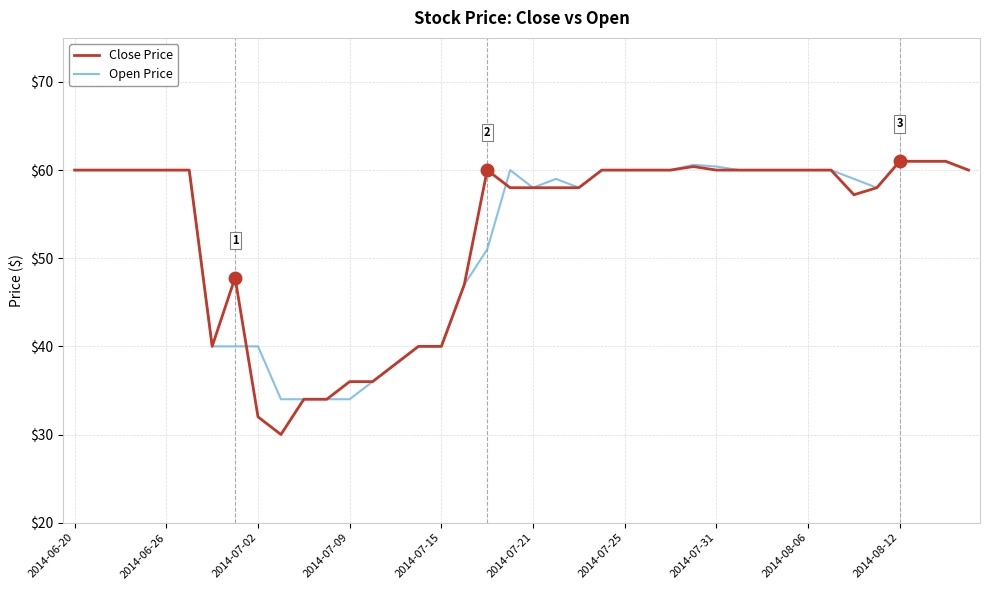

True or false: Close Price and Open Price cross at least once.

True